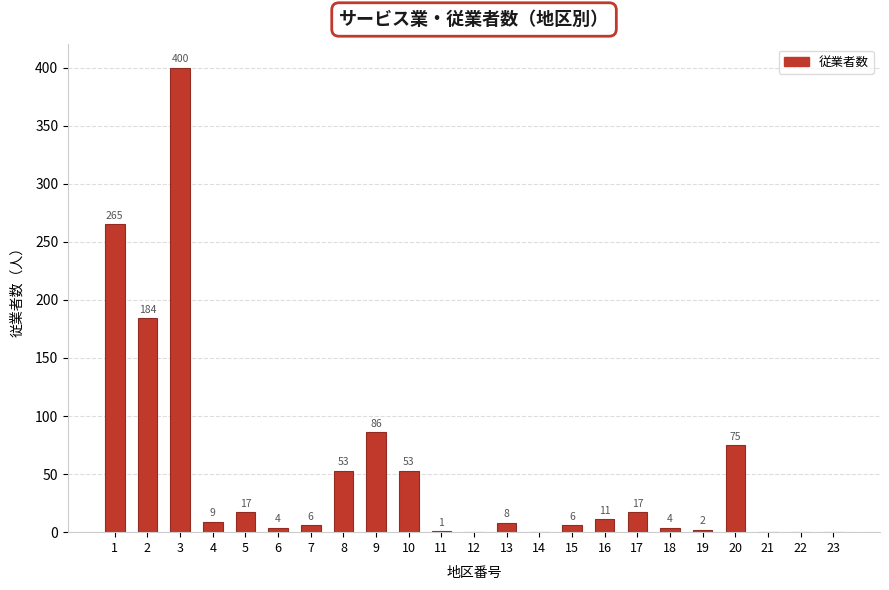

True or false: the data shows -147 at 23.

False